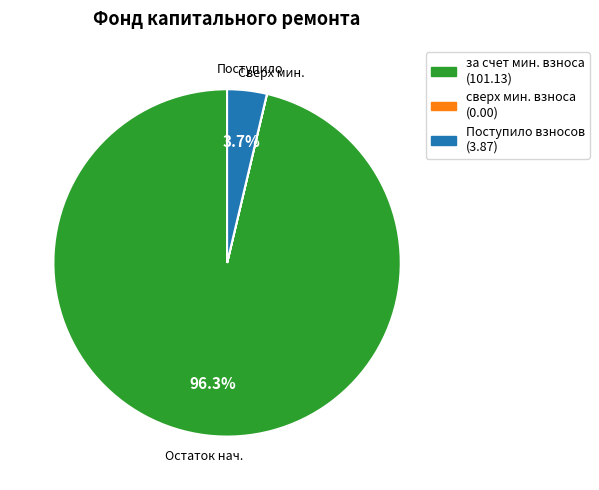

Is there any slice that represents more than half of the pie?

Yes